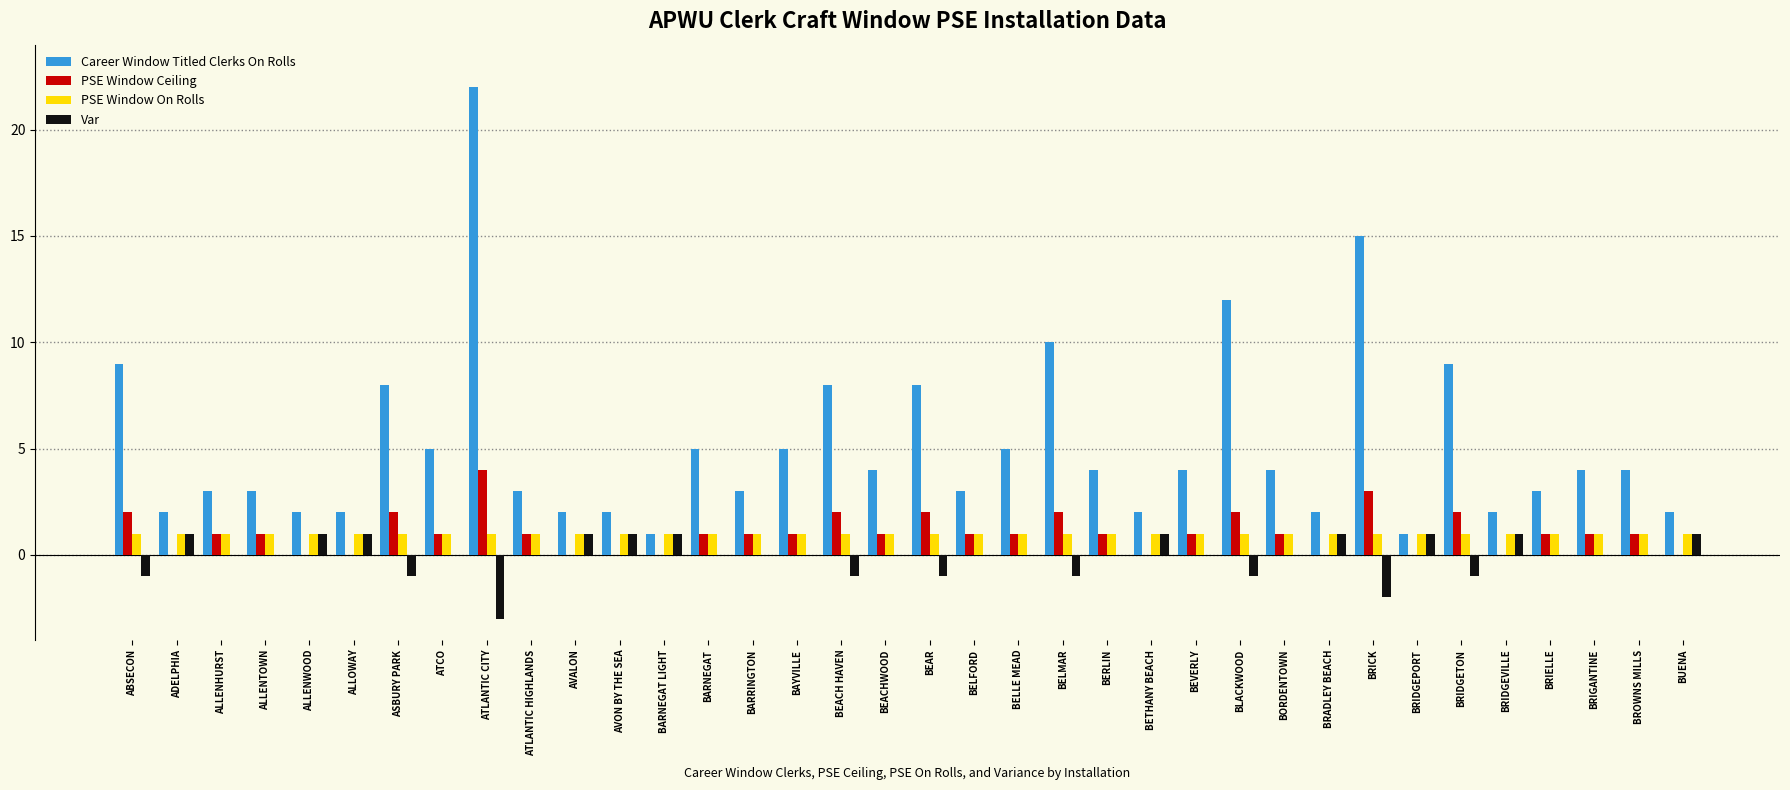

What is the sum of all Career Window Titled Clerks On Rolls values?

183